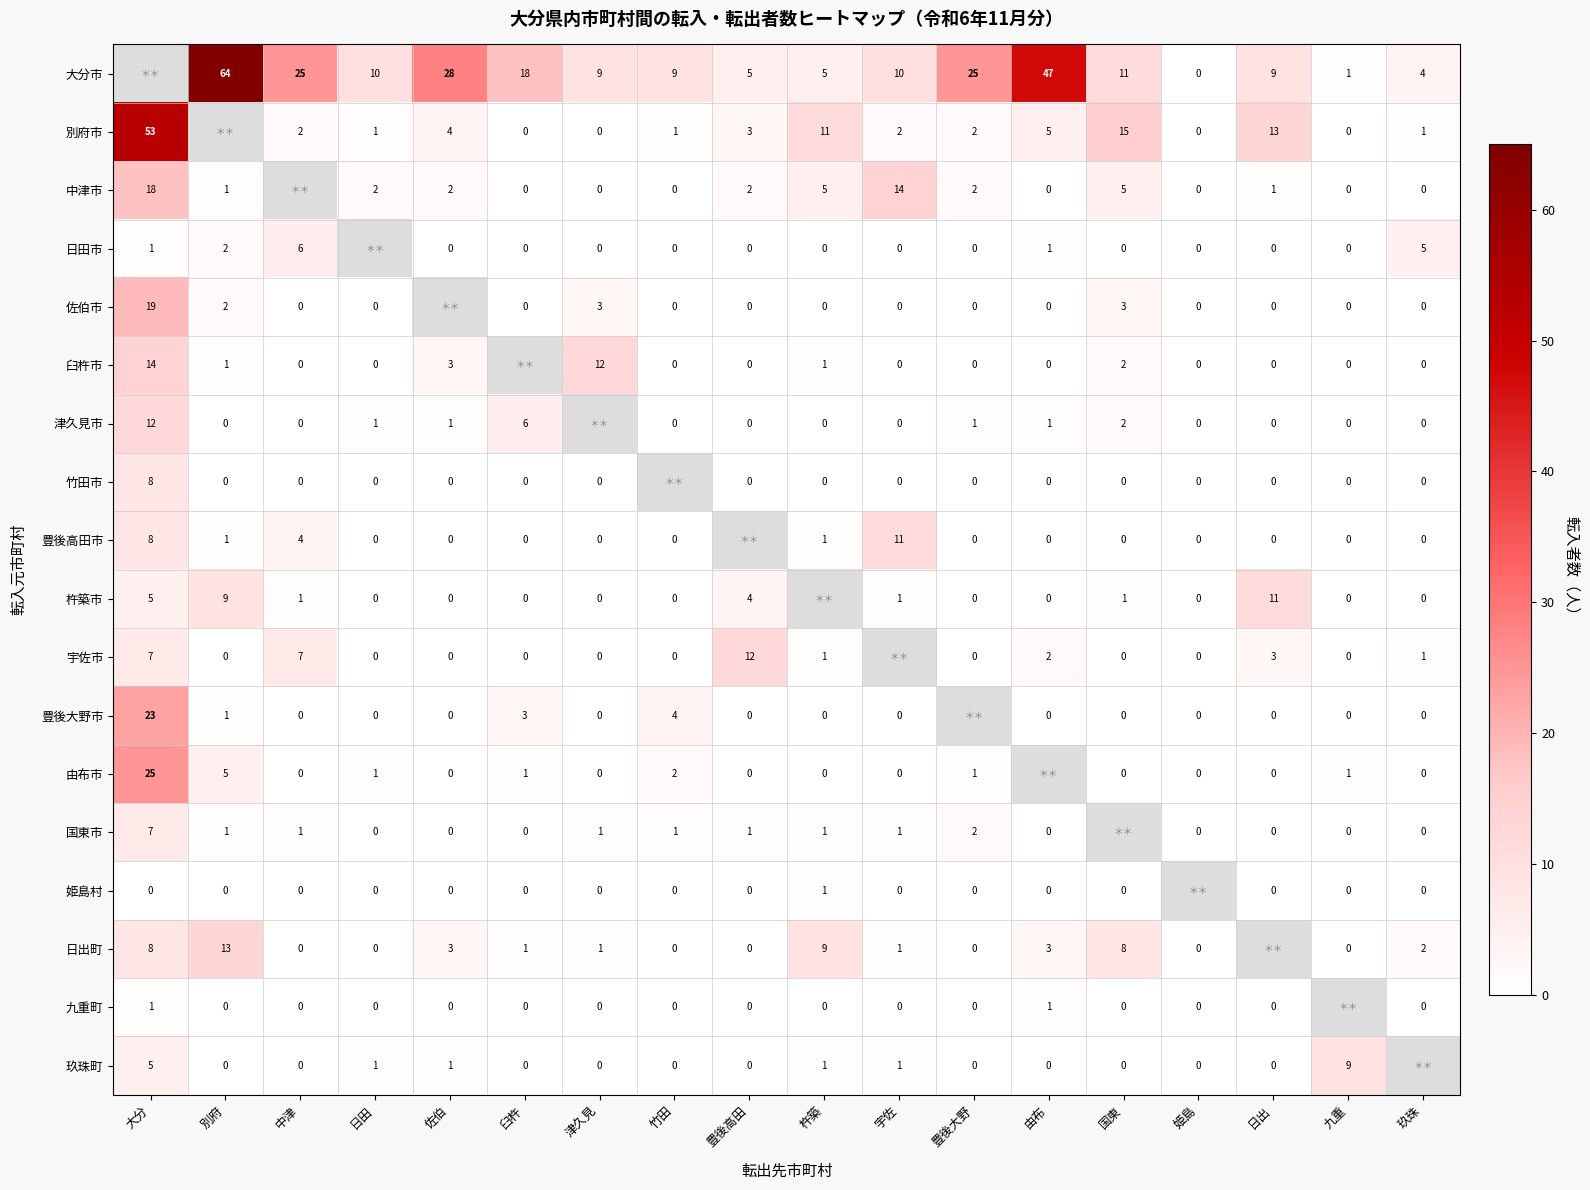

The value of 大分市 at 臼杵 is 18. True or false?

True